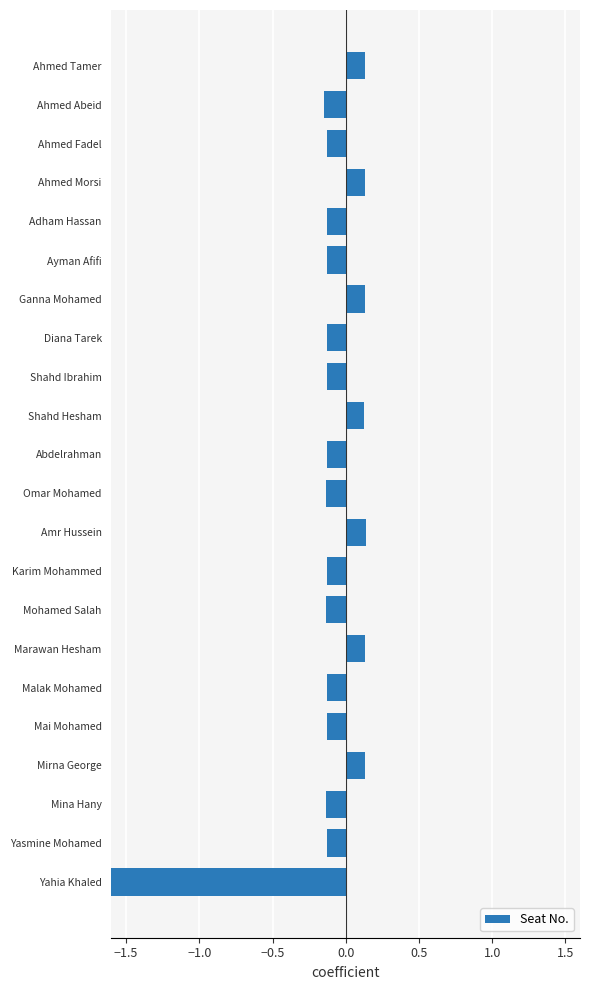

What is the value of the 22nd bar from the left?

-2.7